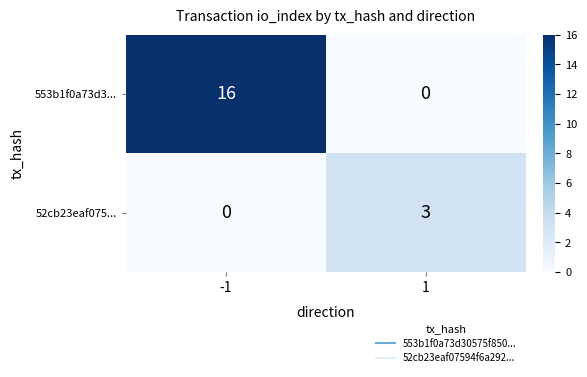

True or false: 553b1f0a73d3... has a value of 9 at -1.

False